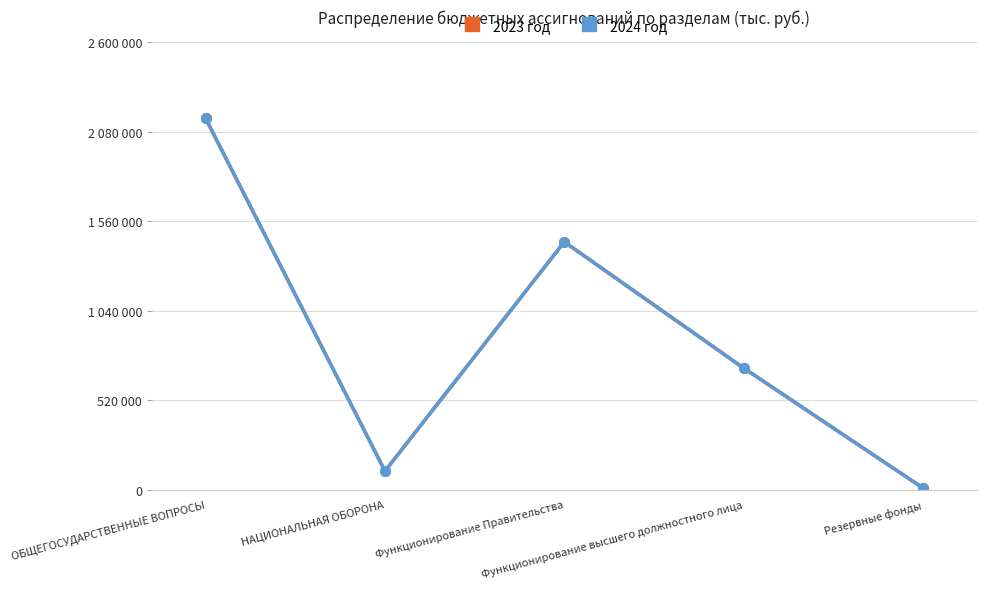

Is this an area chart (filled region under the line)?

No